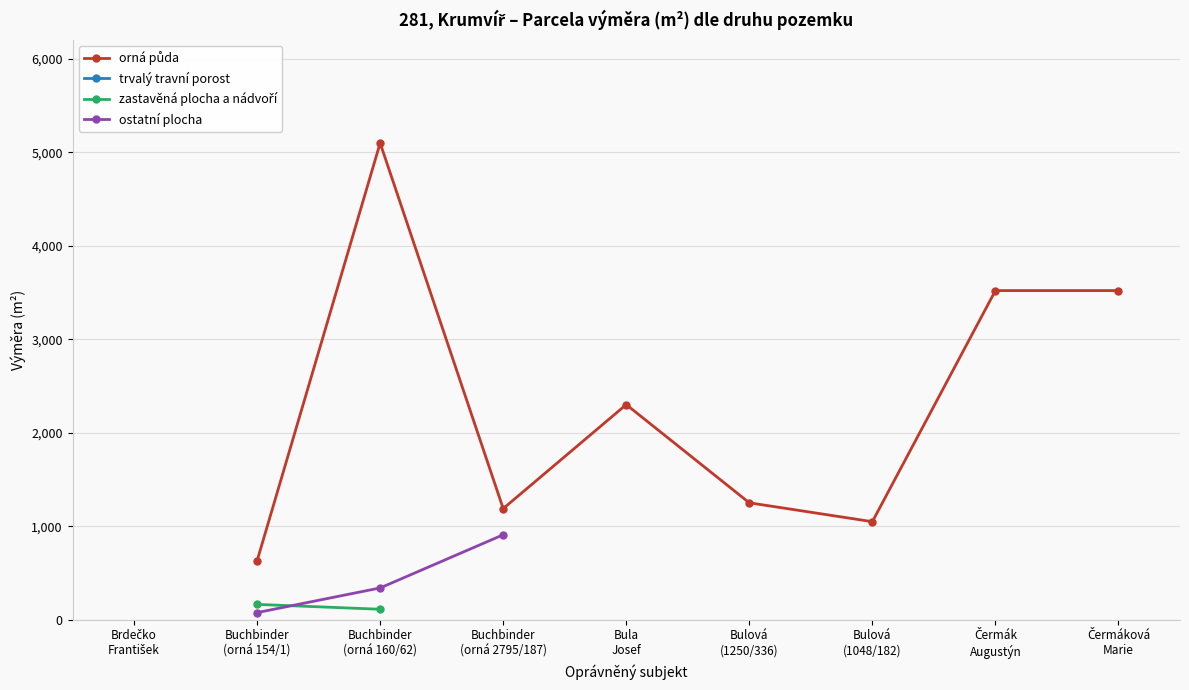

True or false: ostatní plocha has more than 0 interior local peaks.

False